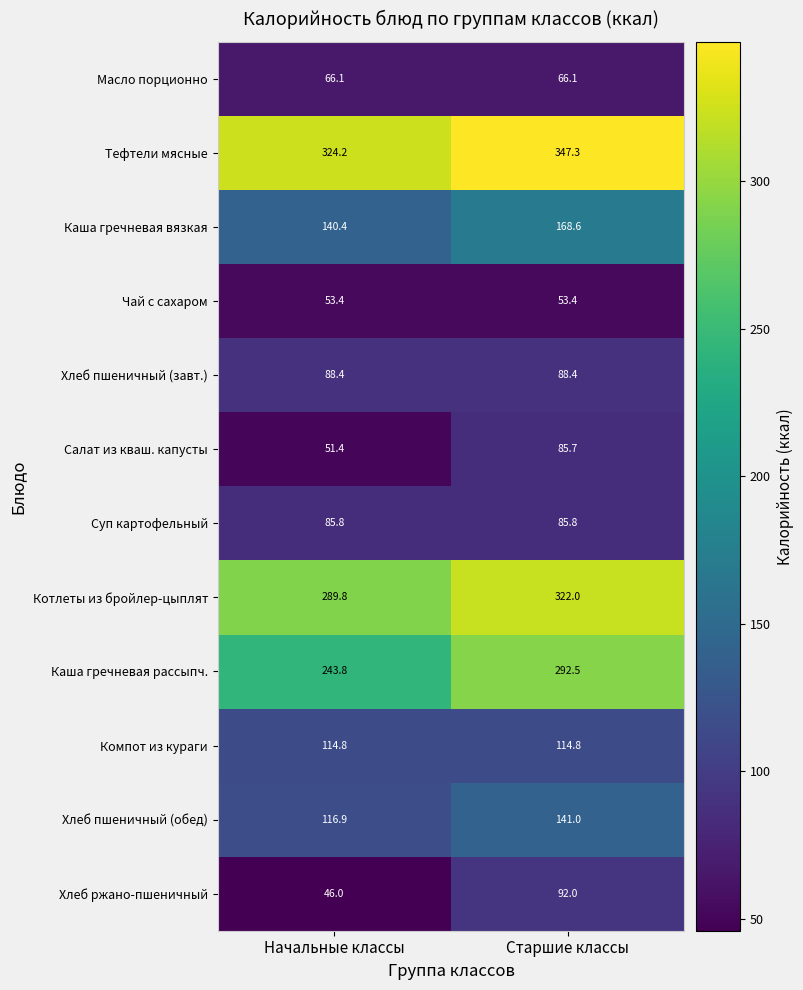

Where does the Каша гречневая вязкая series first go above 168?

Старшие классы